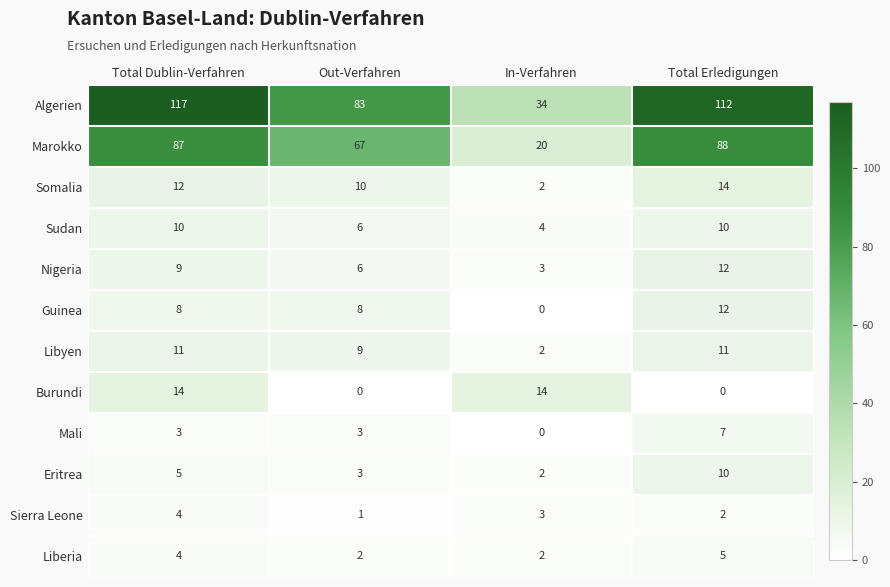

Count the number of categories in the chart.

4